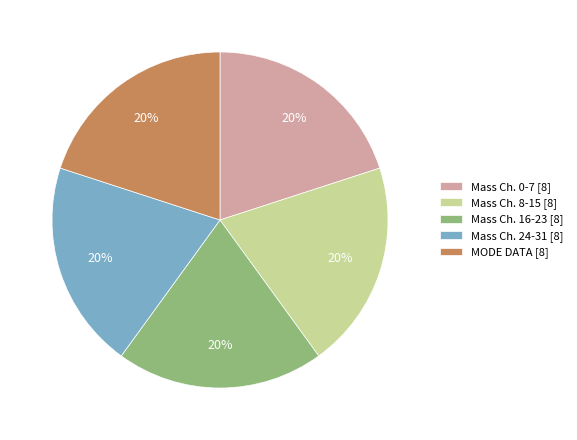

True or false: Mass Ch. 24-31 [8] accounts for 14% of the total.

False